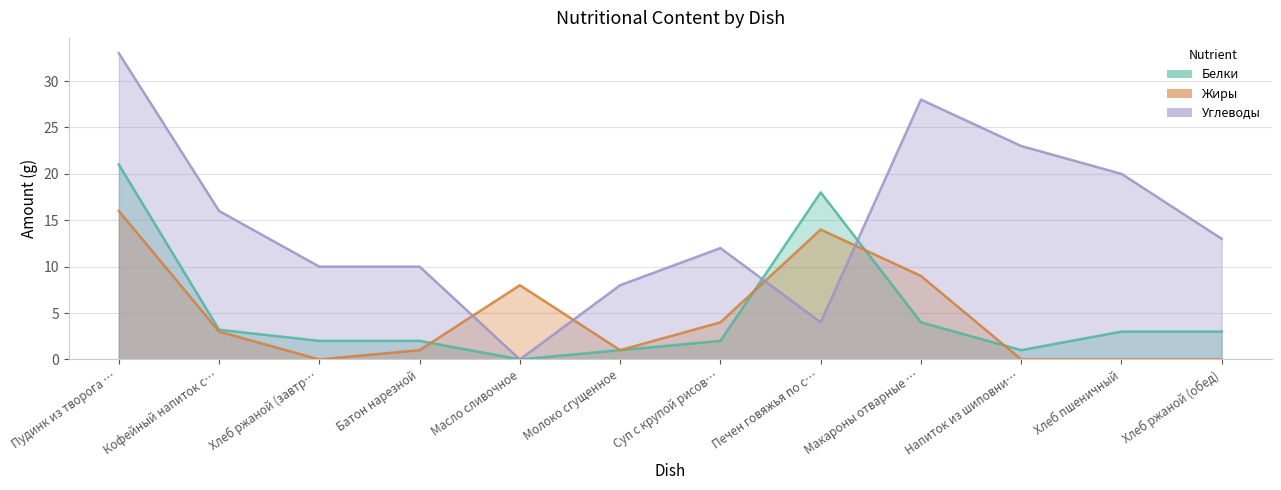

Which series changed the most between Кофейный напиток с… and Суп с крупой рисов…?

Углеводы